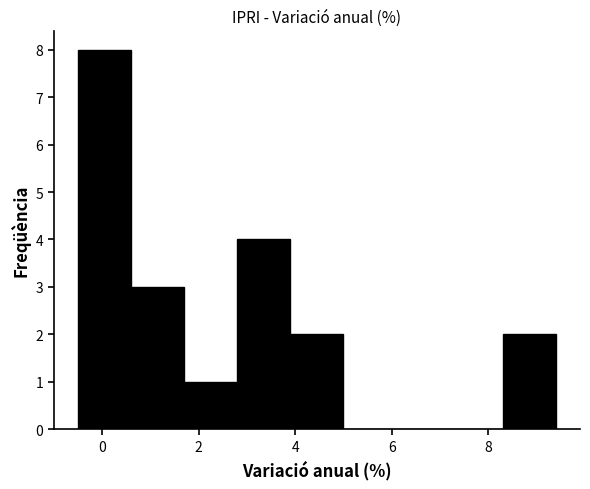

Over which range of the x-axis is the bar tallest?

-0.5 to 0.6